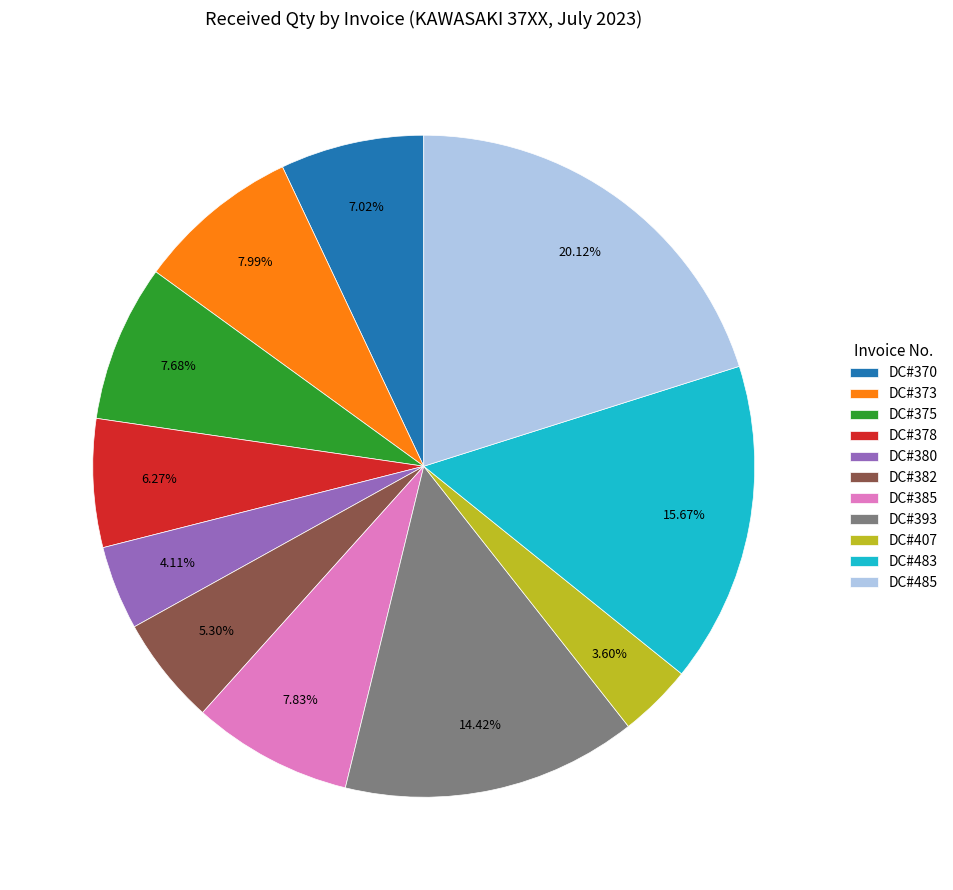

Is it true that DC#375 is 1% of the pie?

False